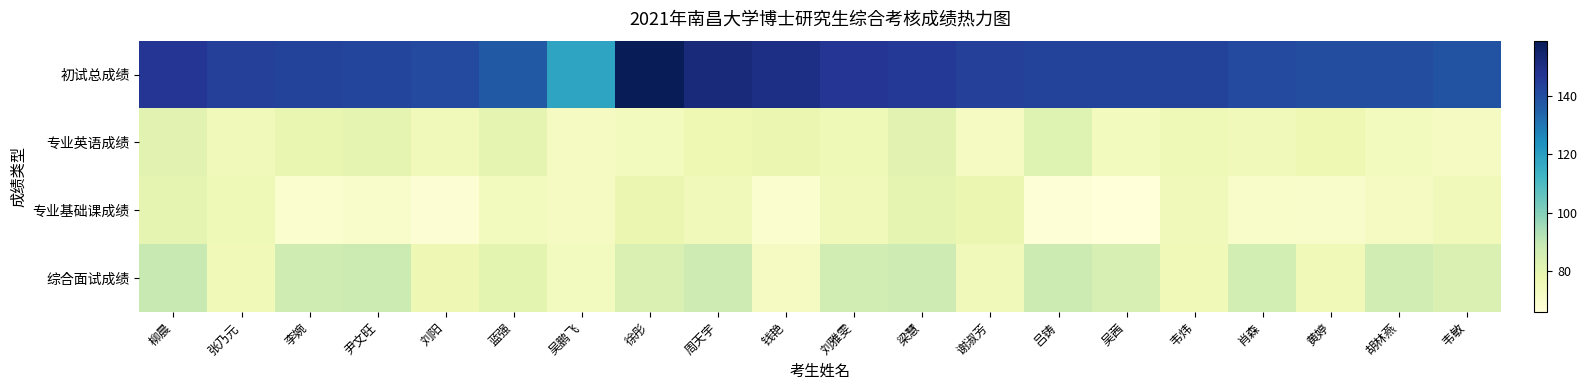

Which has a higher value, 蓝强 or 吕铸?

吕铸